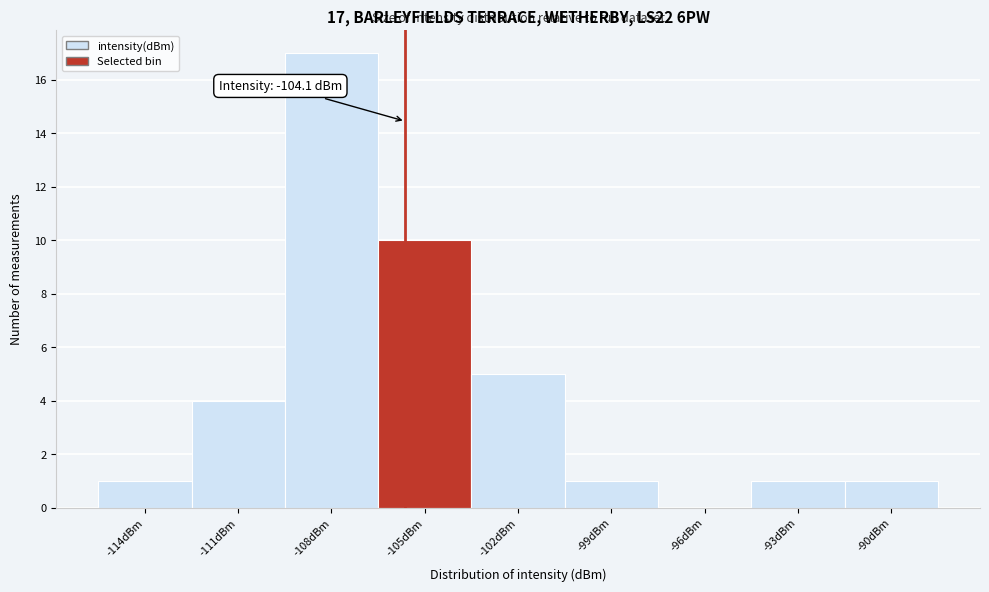

Reading right to left, what are all the values shown in this chart?

-90dBm=1	-93dBm=1	-96dBm=0	-99dBm=1	-102dBm=5	-105dBm=10	-108dBm=17	-111dBm=4	-114dBm=1